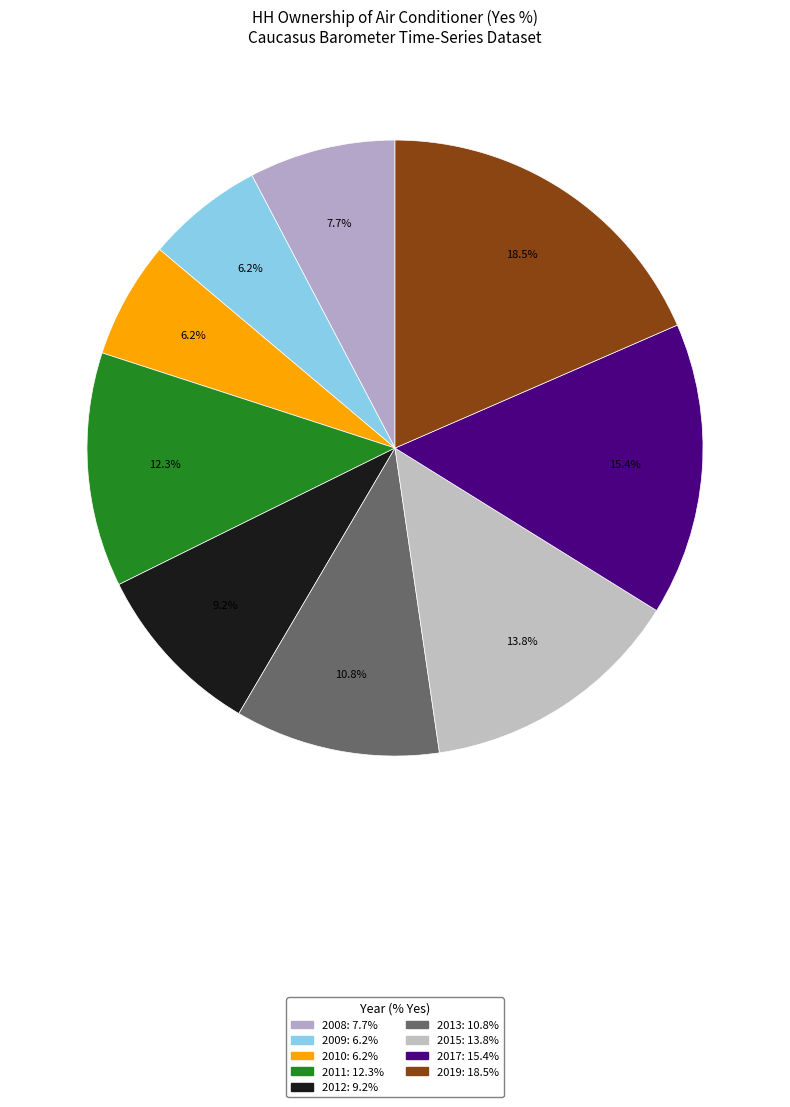

To the nearest percent, what is the difference between the 2011 and 2010 slice percentages?

6%